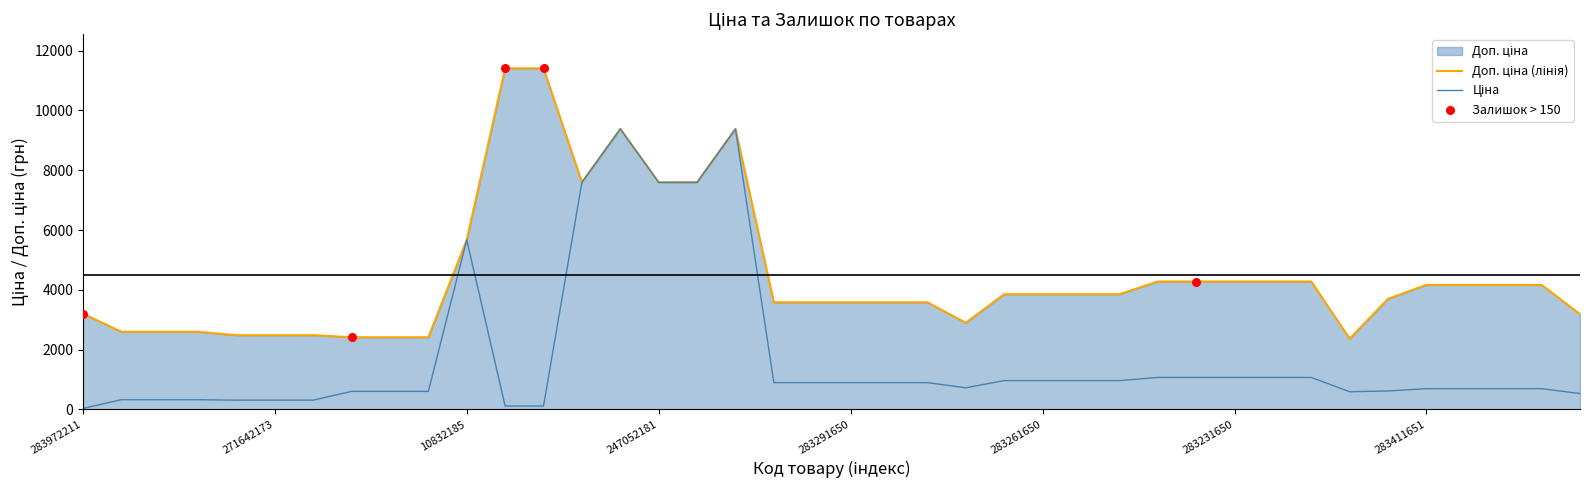

What is the maximum value shown in the chart?

11410.0